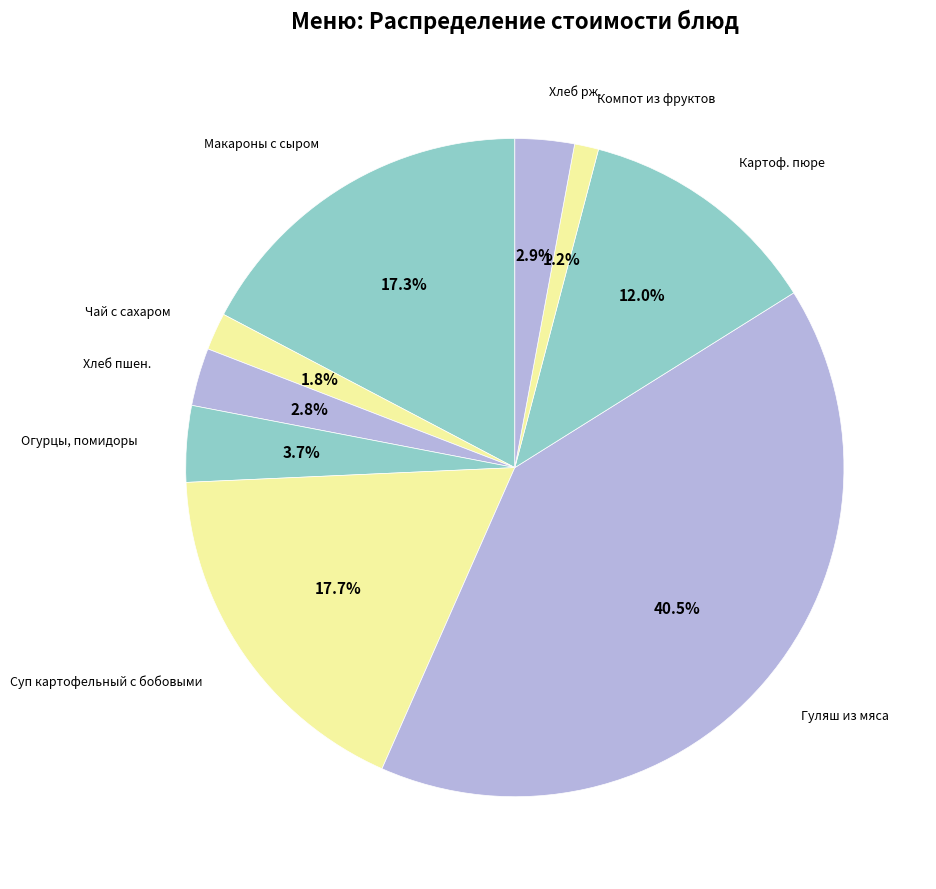

Is there a majority slice in this chart?

No